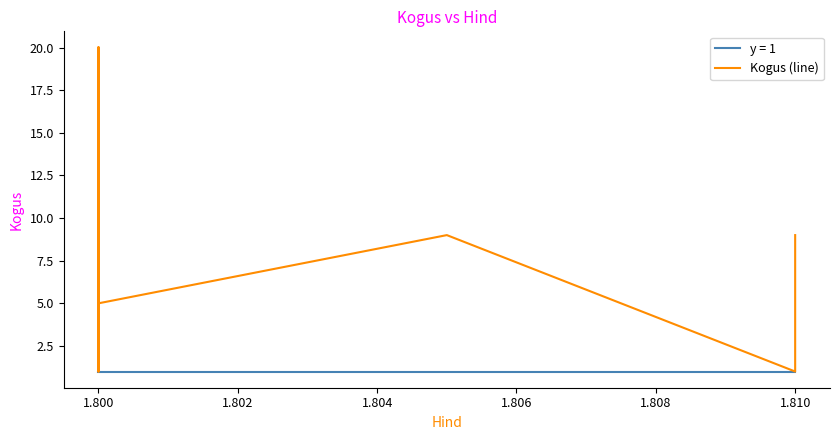

What is the label of the 8th point from the right?

1.800